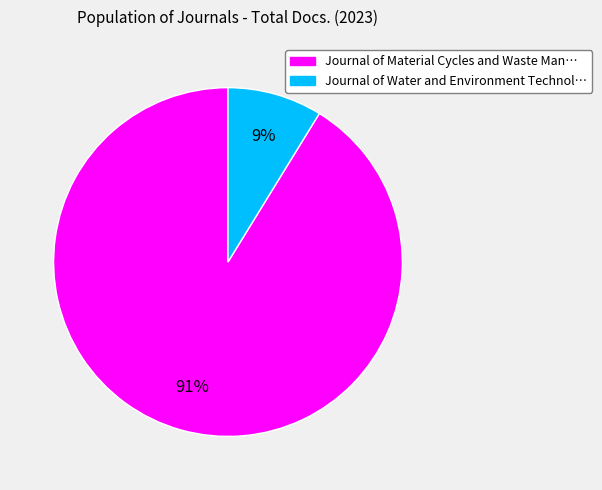

Is there a majority slice in this chart?

Yes